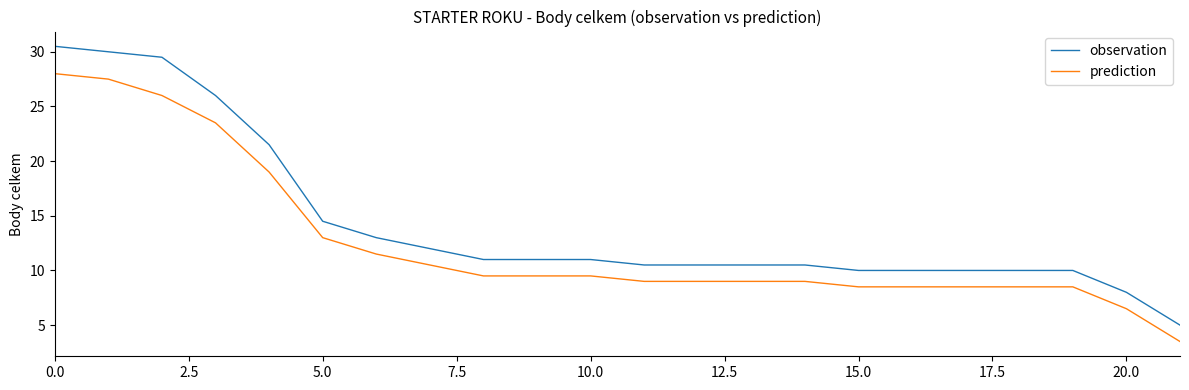

True or false: observation and prediction cross at least once.

False